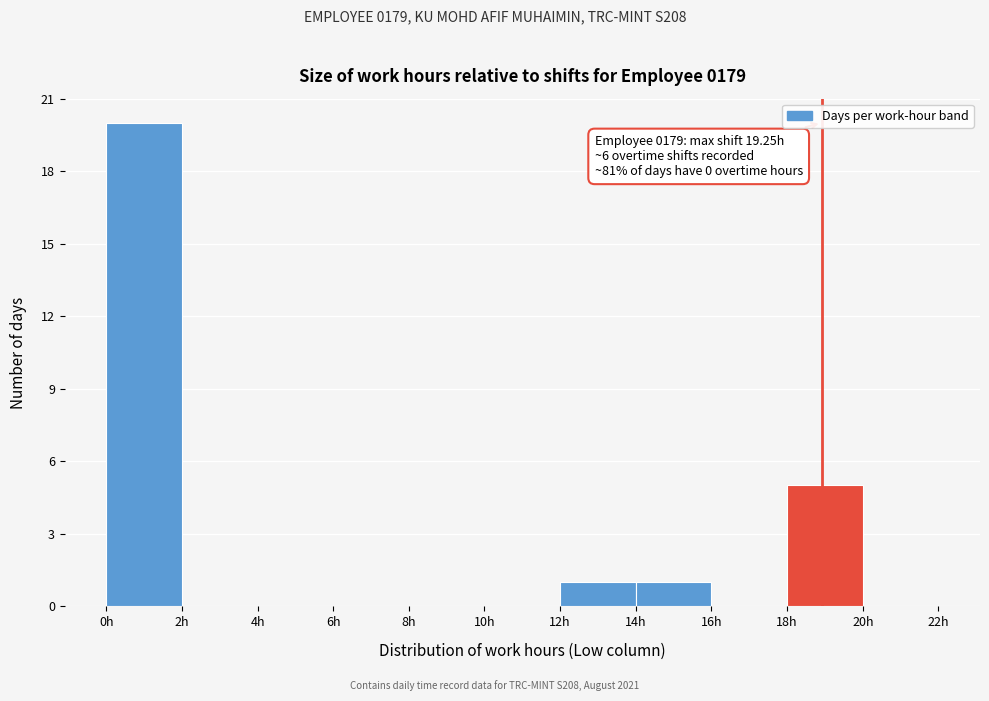

Which range on the x-axis has the tallest bar?

0 to 2